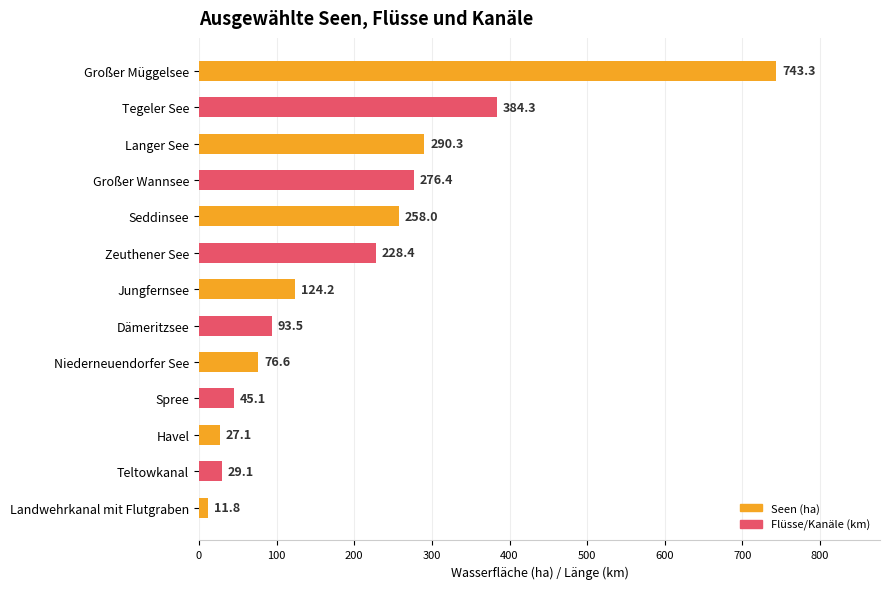

Count the number of data series in this chart.

1